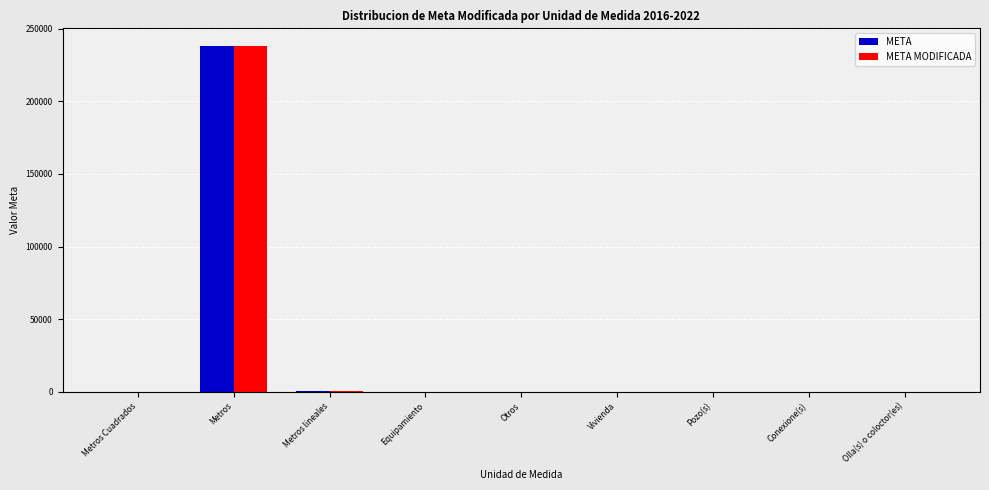

What is the sum of all META MODIFICADA values?

239147.7